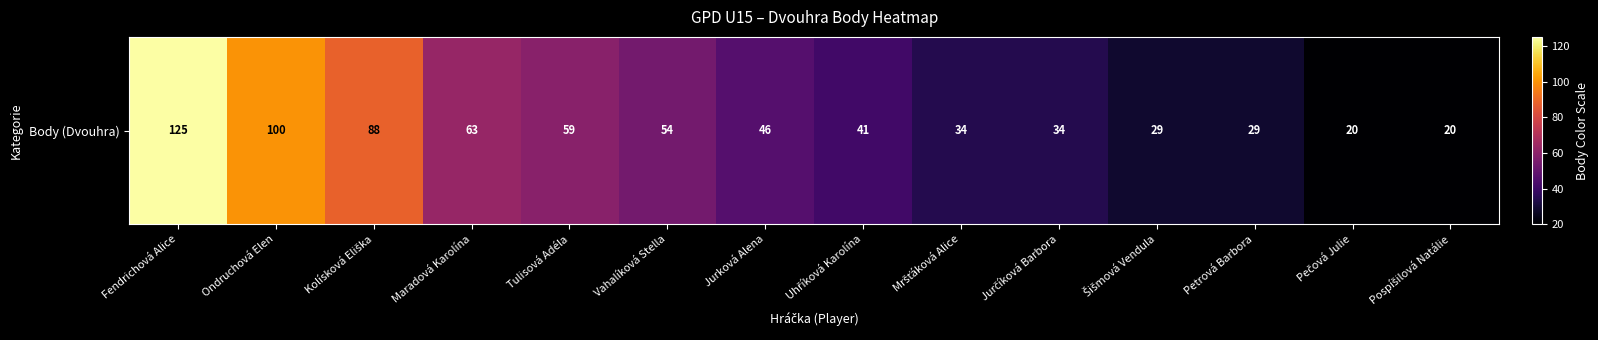

What is the difference between the values at Jurková Alena and Vahalíková Stella?

8